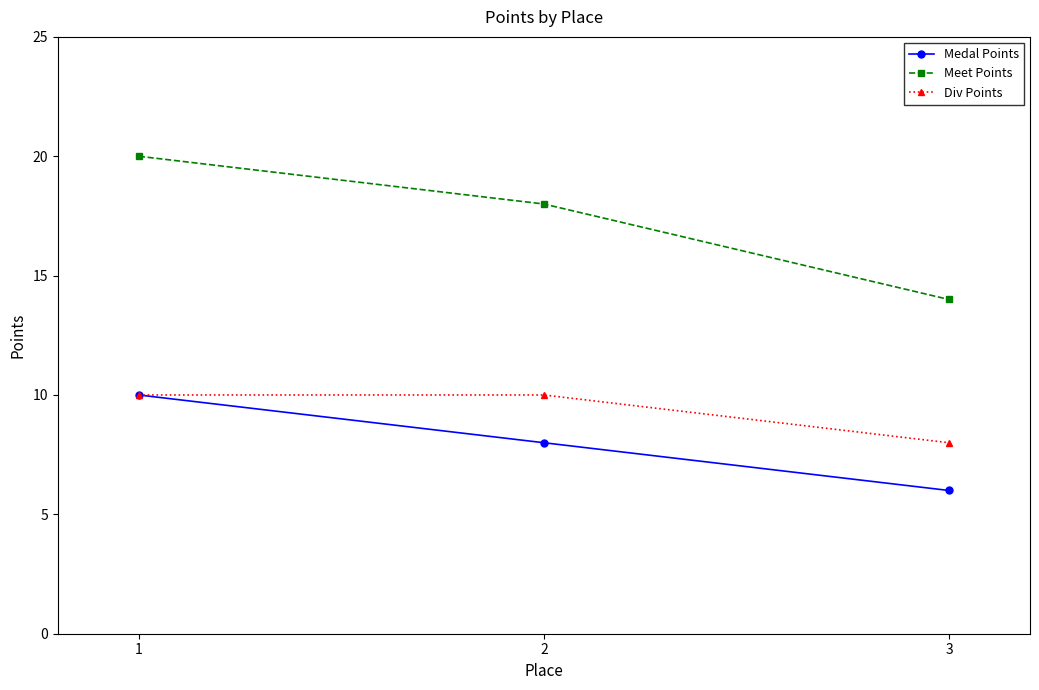

True or false: Meet Points has a value of 20 at 1.

True